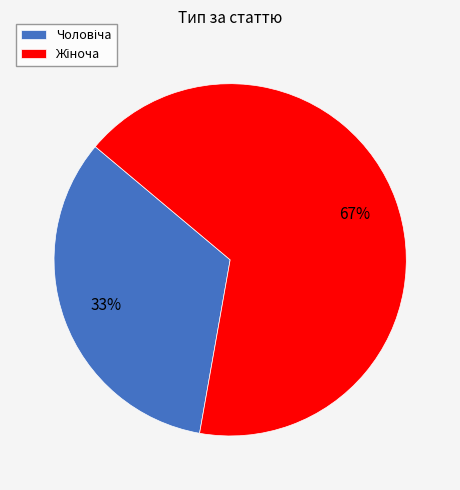

To the nearest percent, what is the average slice percentage?

50%